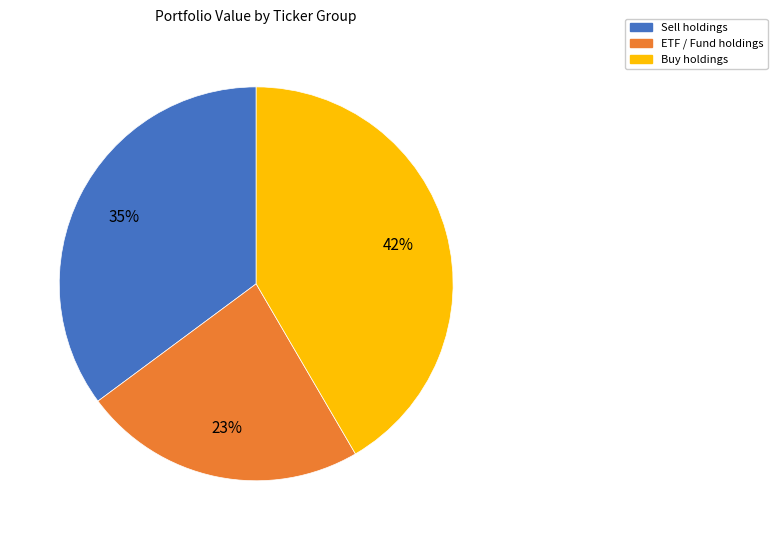

Is the sum of Buy holdings and Sell holdings greater than half?

Yes